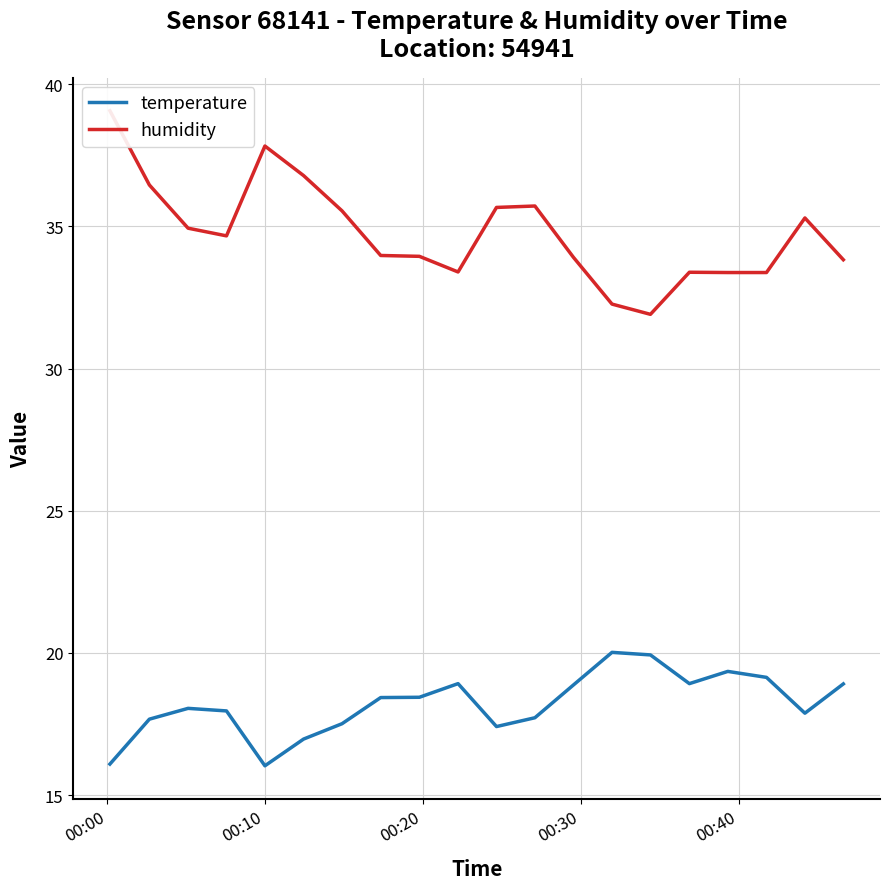

Count the number of data series in this chart.

2